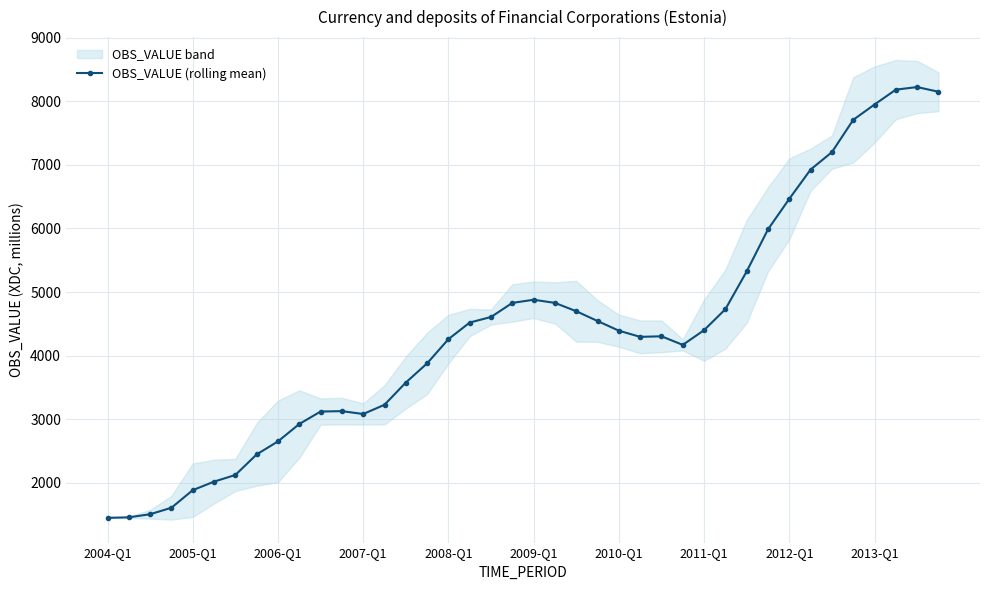

What is the difference between the second highest and second lowest values?

6726.6